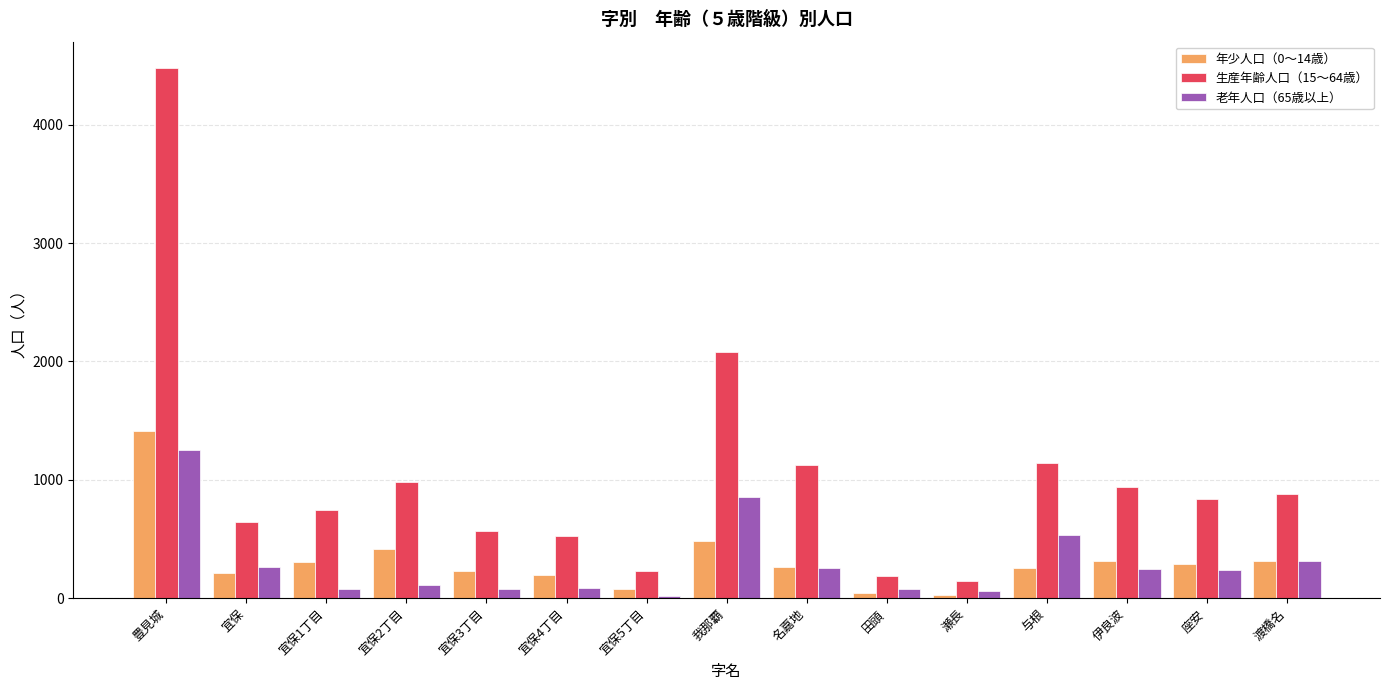

What is the label of the 4th bar from the right?

与根